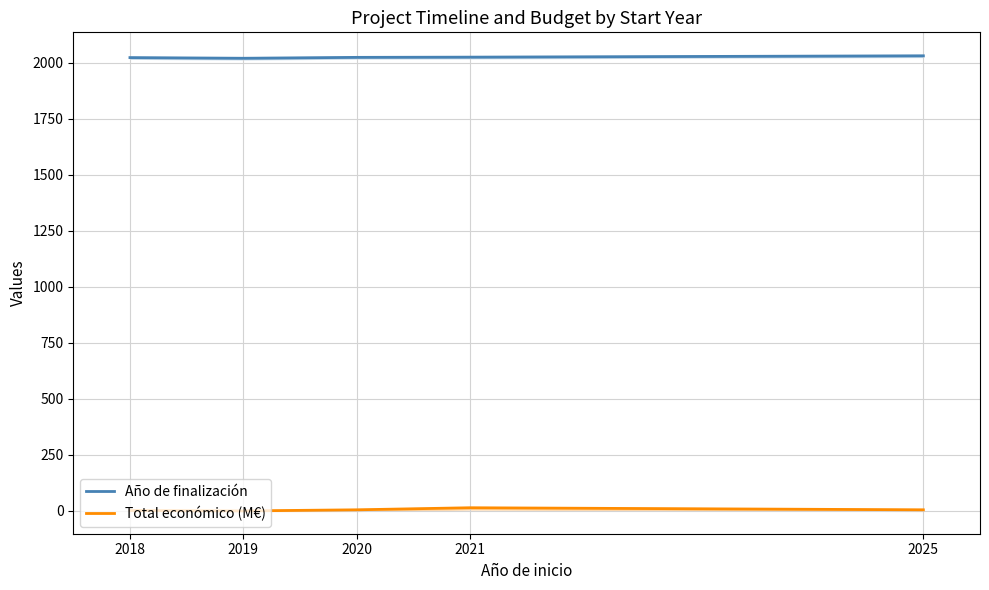

At which category does the chart reach its peak across all series?

2025